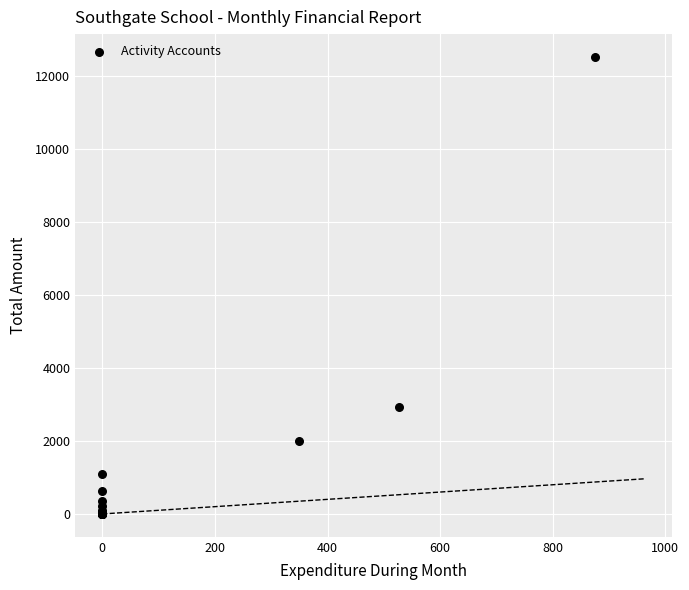

What Y value in the scatter plot is closest to 6257?

2935.0